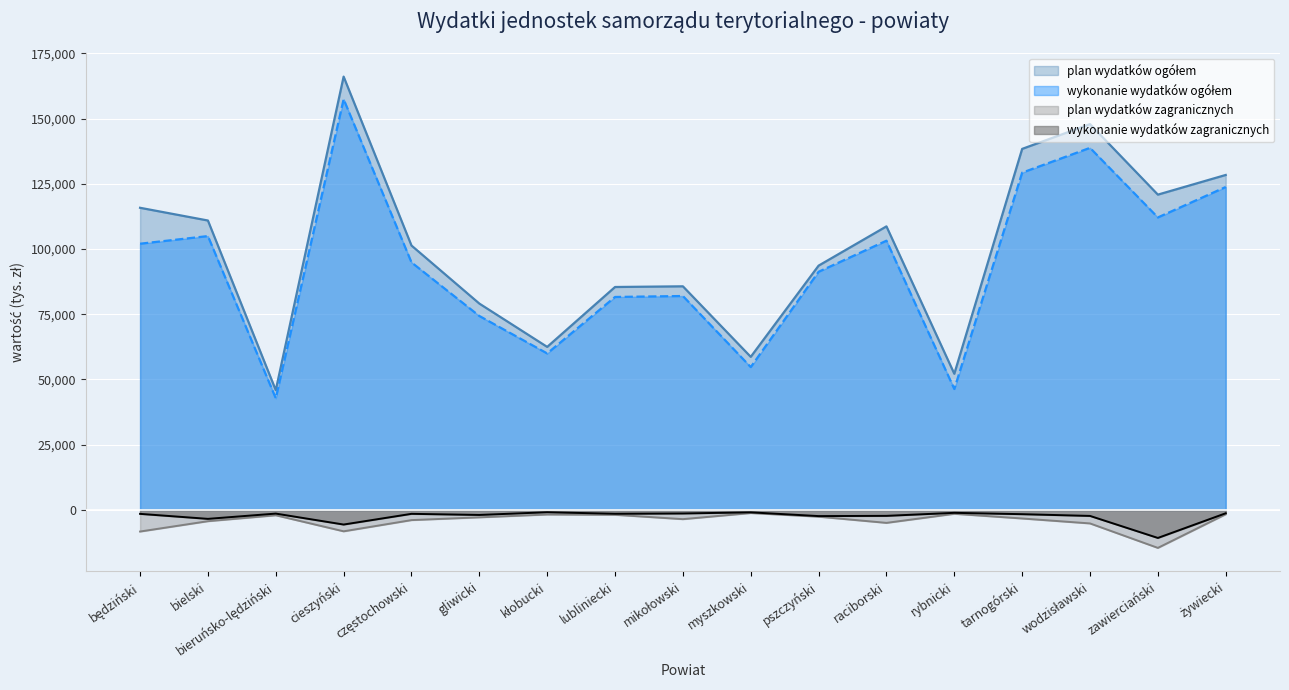

At which category is the sum across all series the highest?

cieszyński